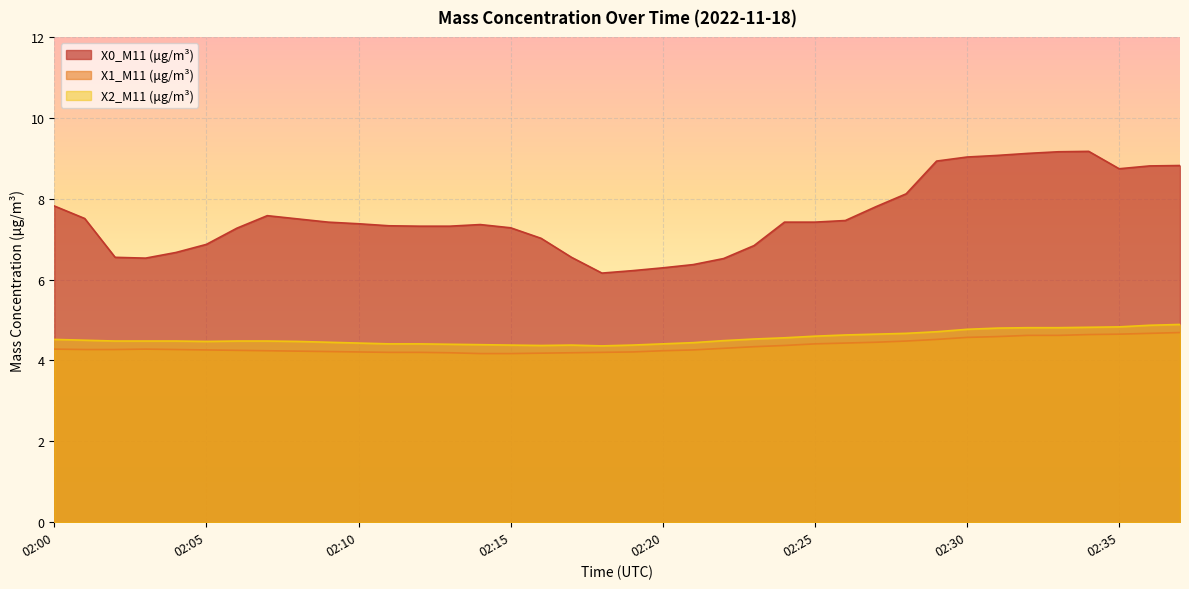

True or false: X0_M11 (μg/m³) has more than 1 interior local peaks.

True